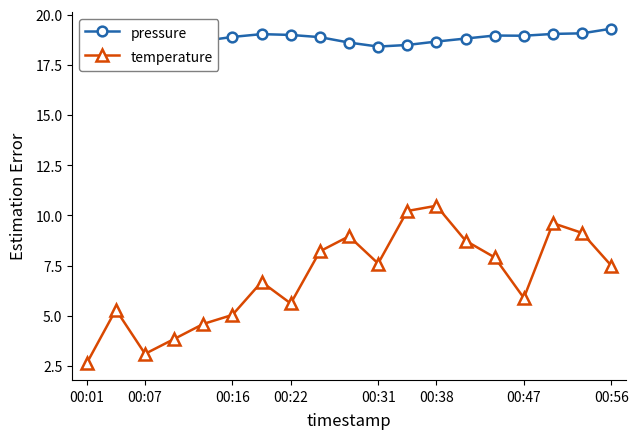

True or false: temperature has a value of 7.5 at 00:56.

True